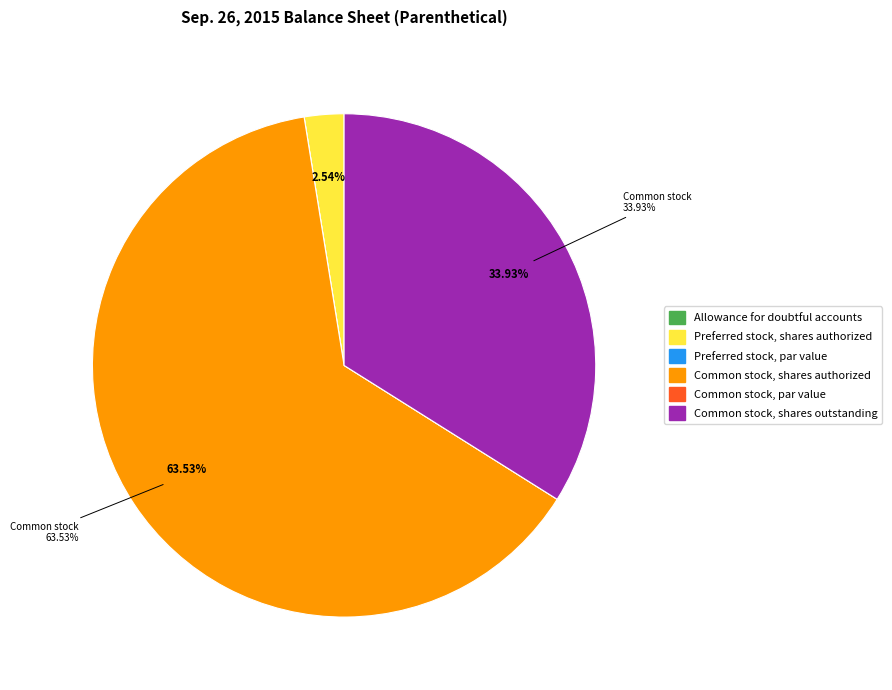

Does any single category account for the majority?

Yes